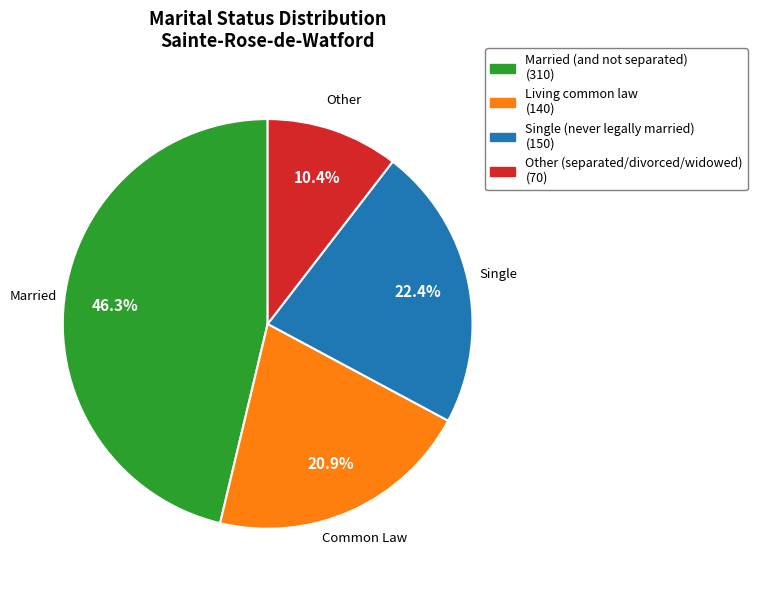

To the nearest percent, what is the combined percentage of Other (separated/divorced/widowed) and Married (and not separated)?

57%